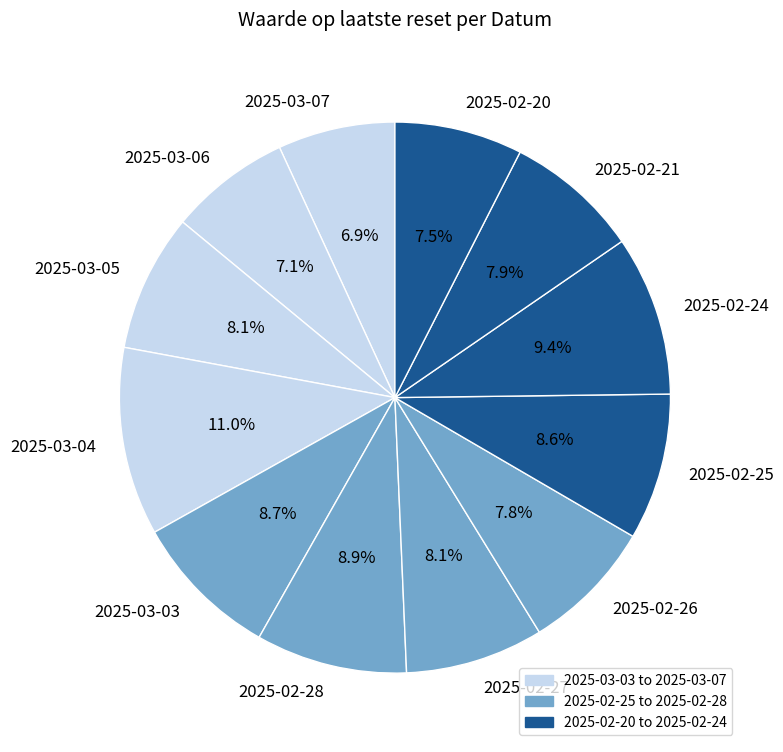

The 2025-03-06 slice represents 7% of the pie. True or false?

True